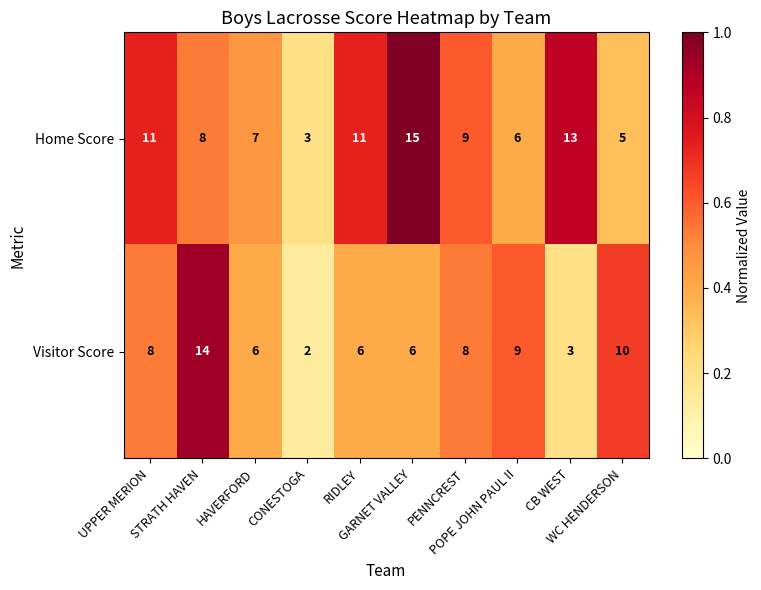

List the series in order of their peak value, lowest first.

Visitor Score, Home Score